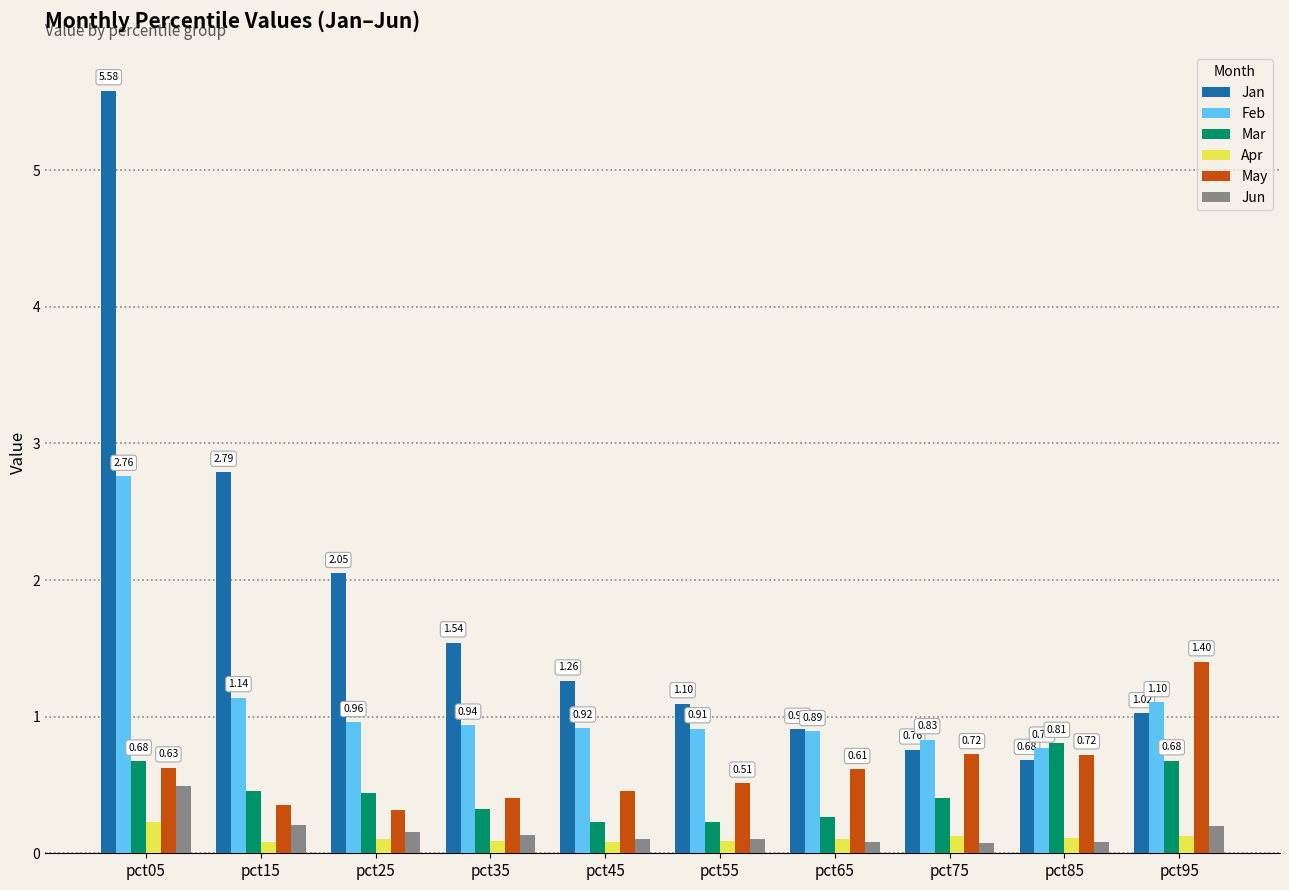

What is the difference between the maximum and minimum values in the May series?

1.1